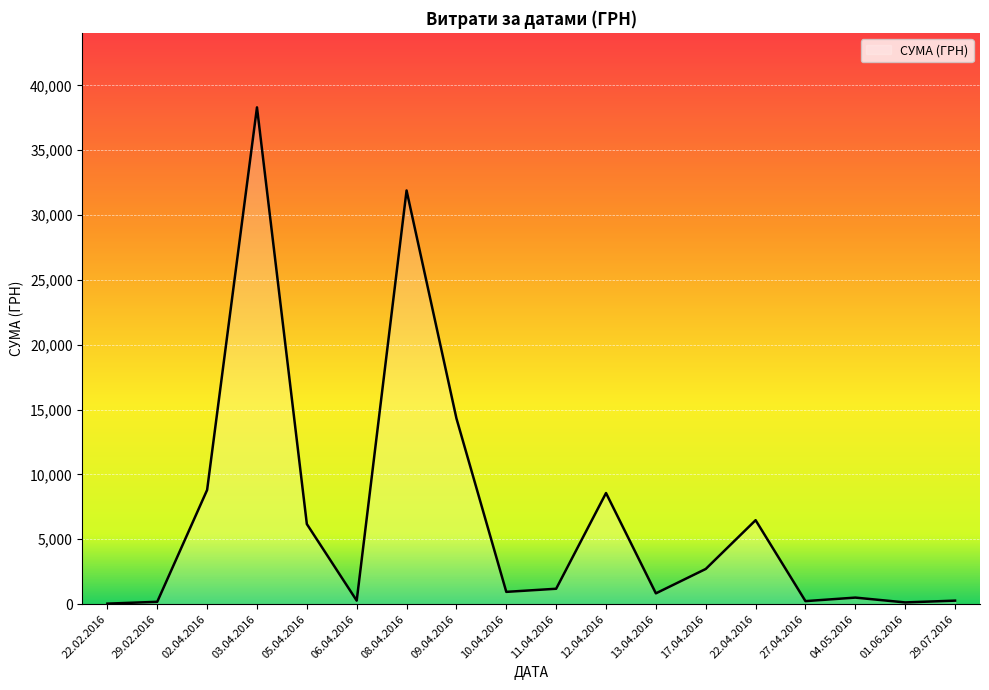

At which category does the chart reach its peak across all series?

03.04.2016